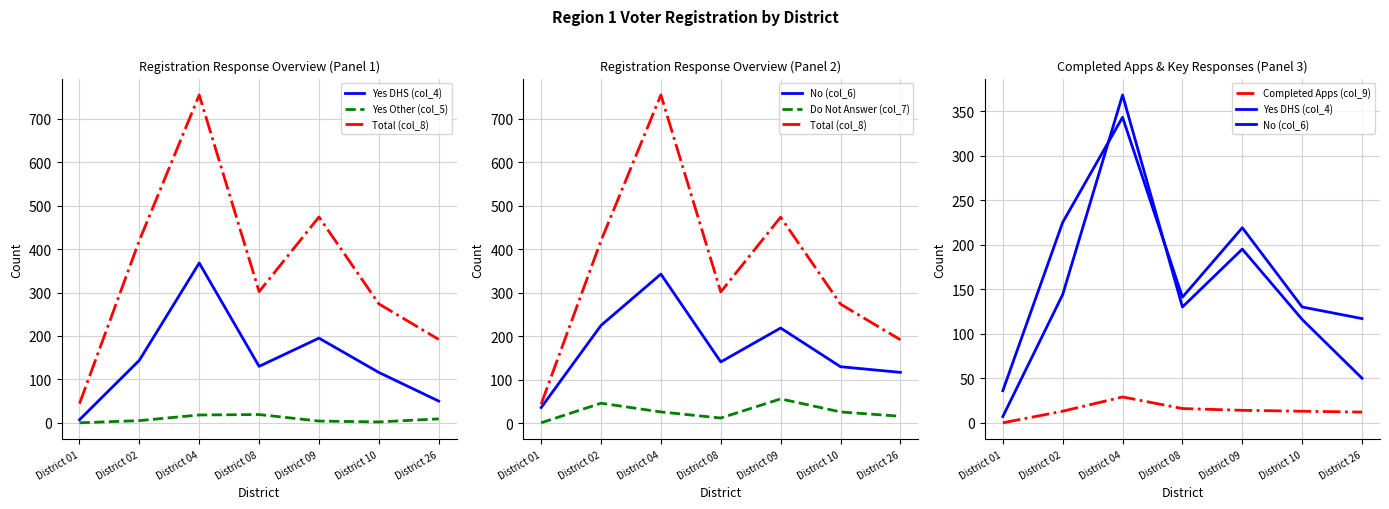

List the labels in order of Do Not Answer (col_7) value, smallest first.

District 01, District 08, District 26, District 04, District 10, District 02, District 09